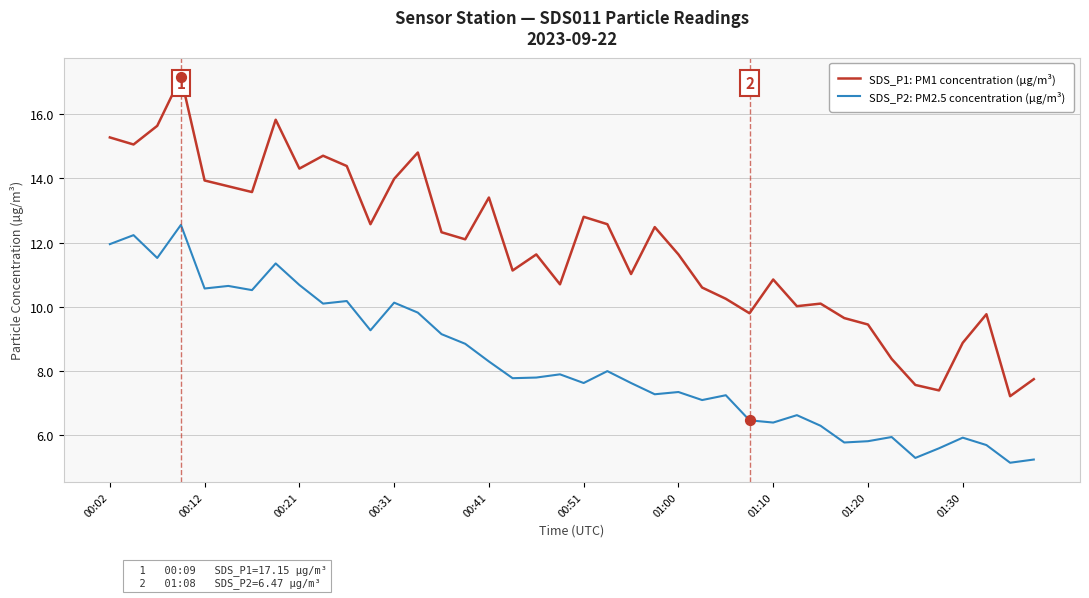

True or false: SDS_P1: PM1 concentration (µg/m³) and SDS_P2: PM2.5 concentration (µg/m³) cross at least once.

False